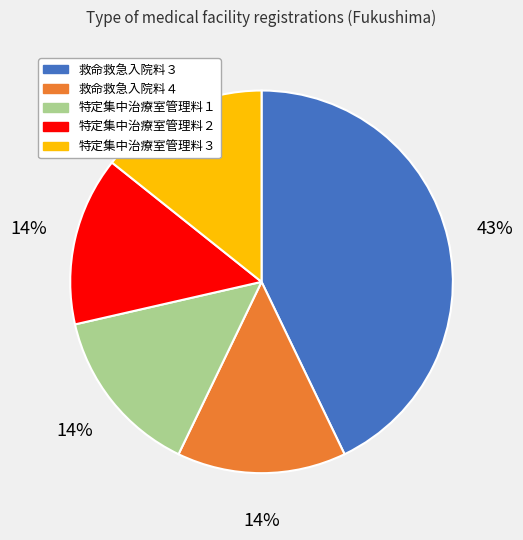

Between 救命救急入院料３ and 救命救急入院料４, which is larger?

救命救急入院料３